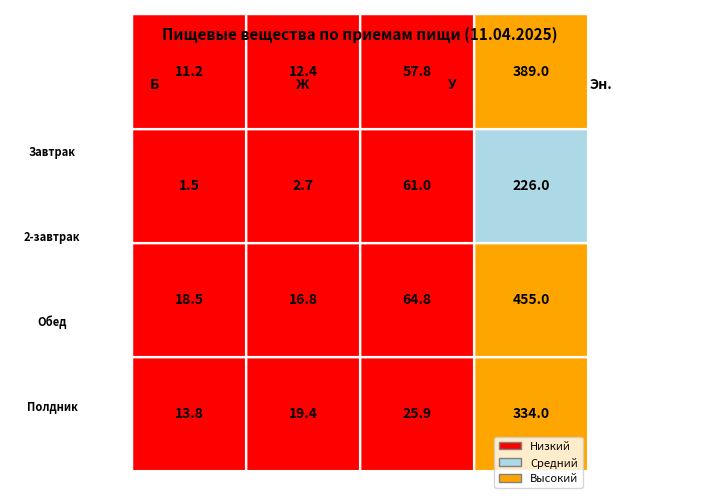

At how many categories does at least one series exceed 331?

1